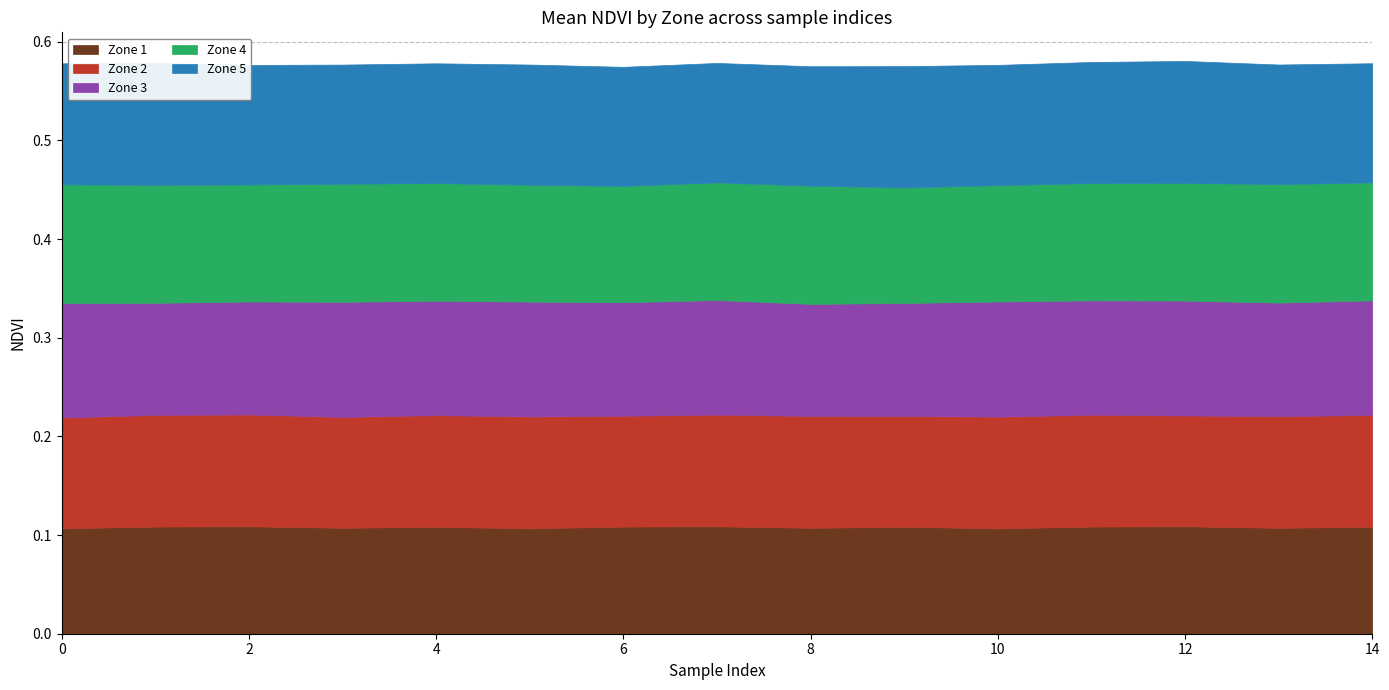

What is the value of the Zone 1 point at the 9th from the left?

0.1